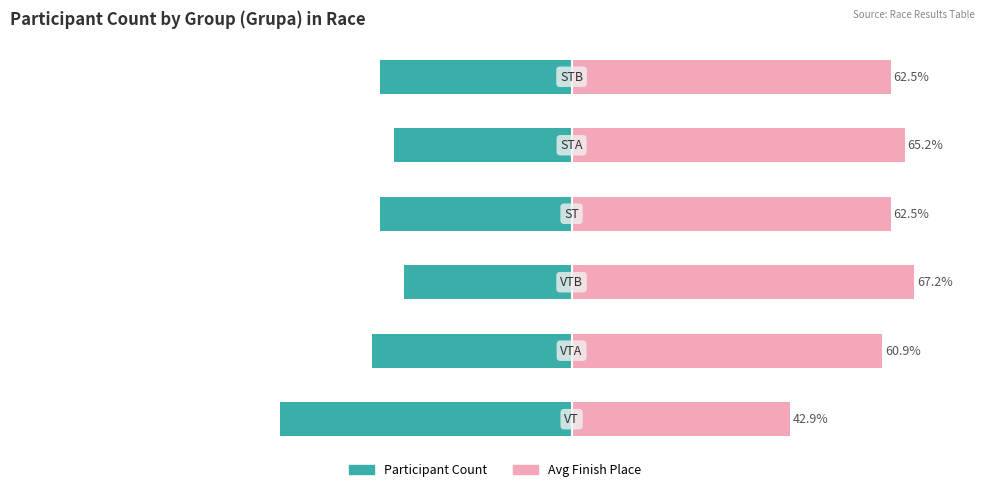

Does the chart contain stacked bars?

No